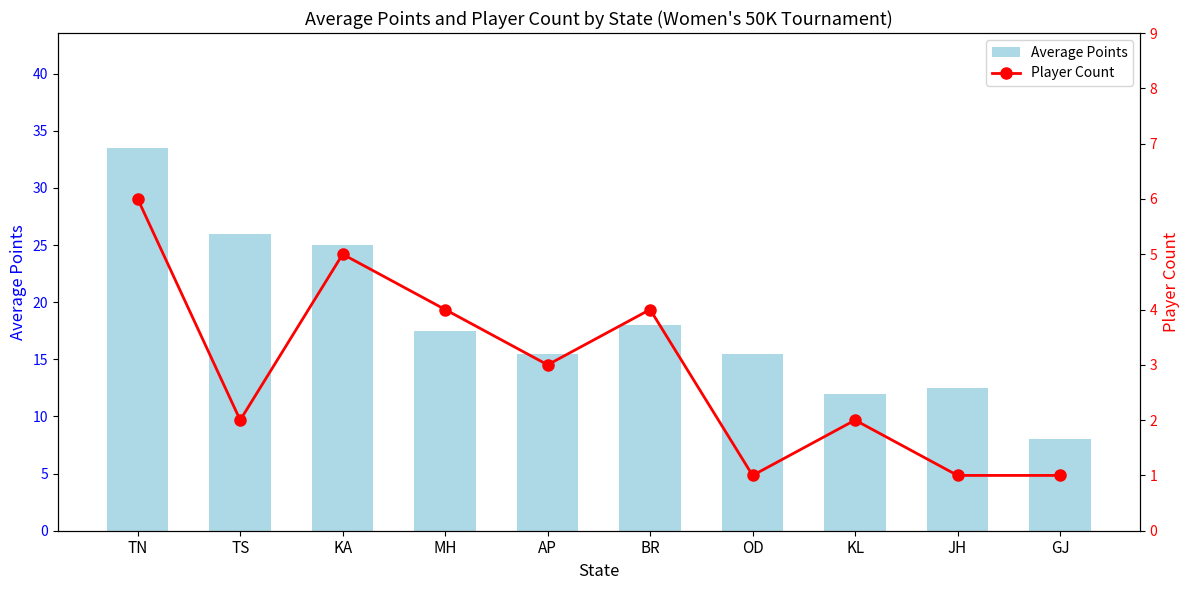

What is the lowest value of the Average Points series?

8.0